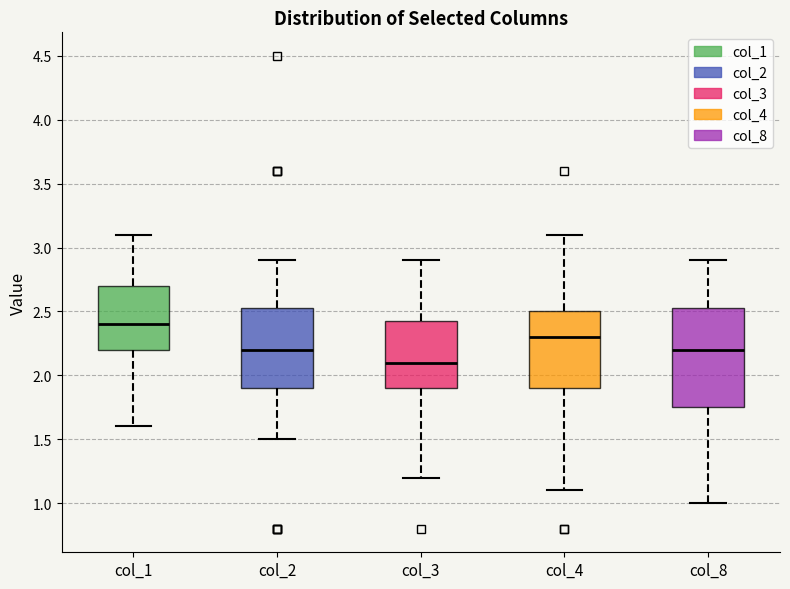

Reading left to right, transcribe this box plot: for each box, give where its median line is, the range the box spans, and where its two whiskers end, as read against the y-axis. The values are not printed on the chart, so give them approximately, as read against the axis.

col_1: median 2.40, box 2.20 to 2.70, whiskers 1.60 to 3.10
col_2: median 2.20, box 1.90 to 2.55, whiskers 1.50 to 2.90
col_3: median 2.10, box 1.90 to 2.45, whiskers 1.20 to 2.90
col_4: median 2.30, box 1.90 to 2.50, whiskers 1.10 to 3.10
col_8: median 2.20, box 1.75 to 2.55, whiskers 1.00 to 2.90